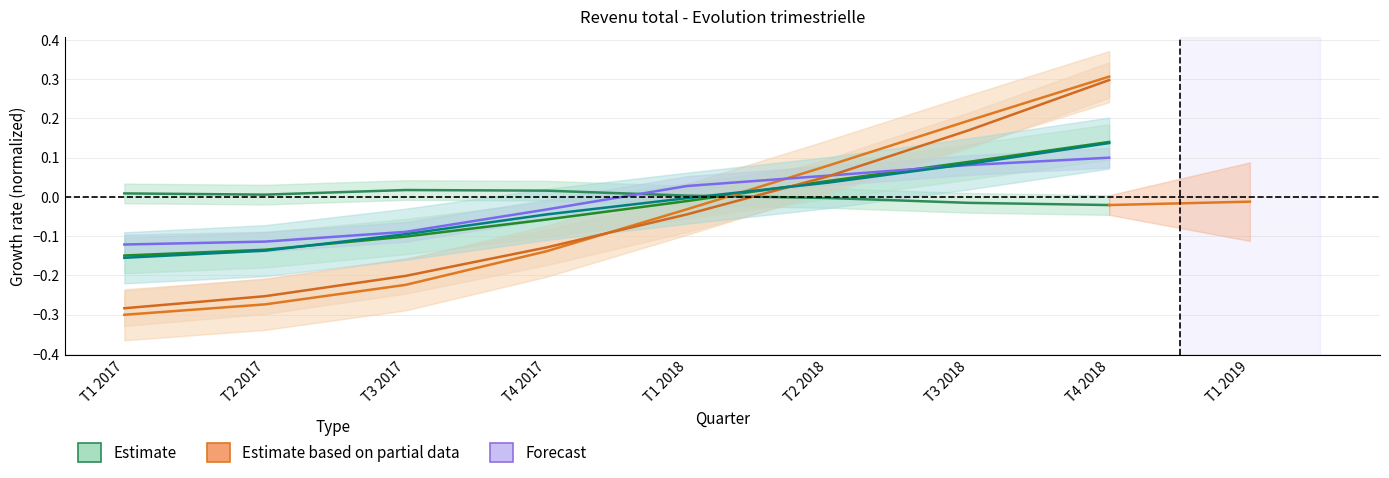

Where is Depots nearest to the value 0?

T1 2018